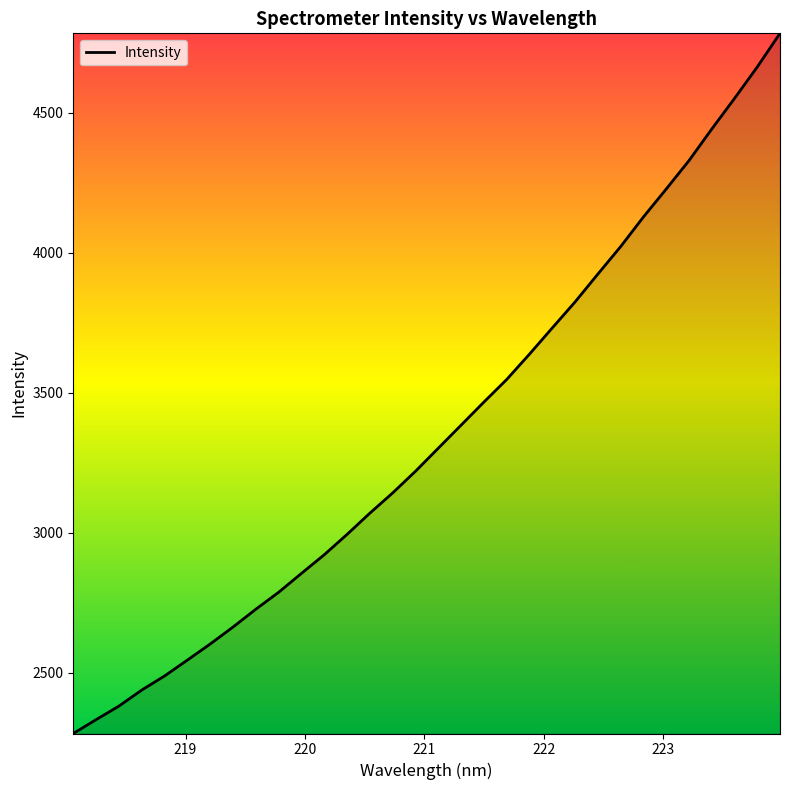

What is the maximum value shown in the chart?

4783.1